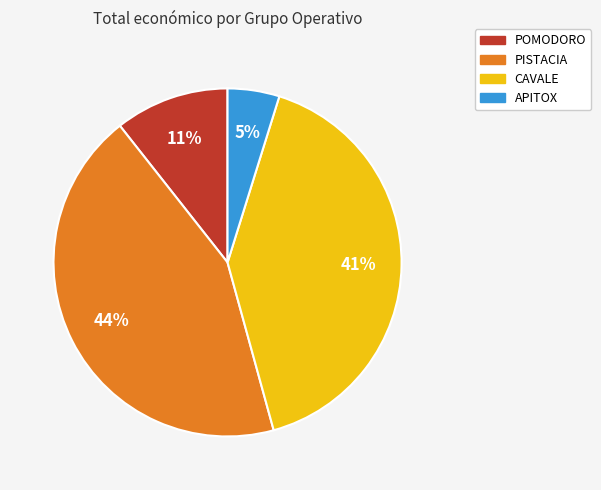

How many segments does this pie chart have?

4